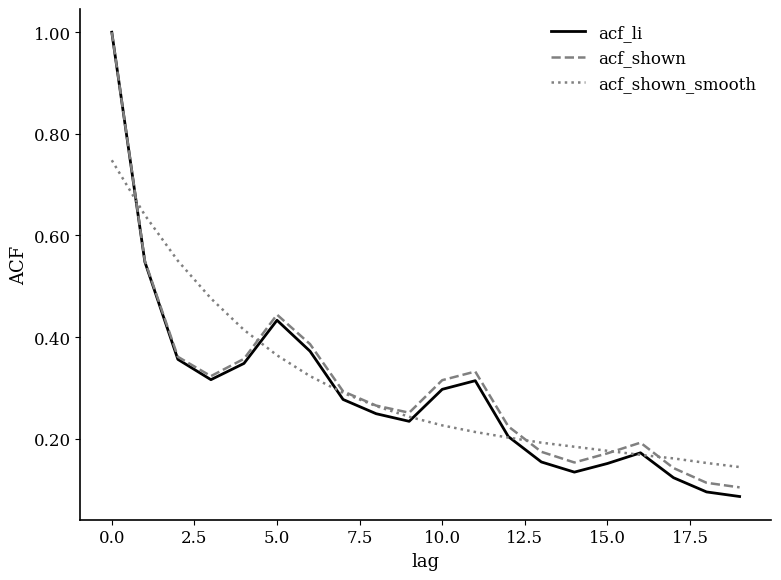

Which series has the largest range (max minus min)?

acf_li